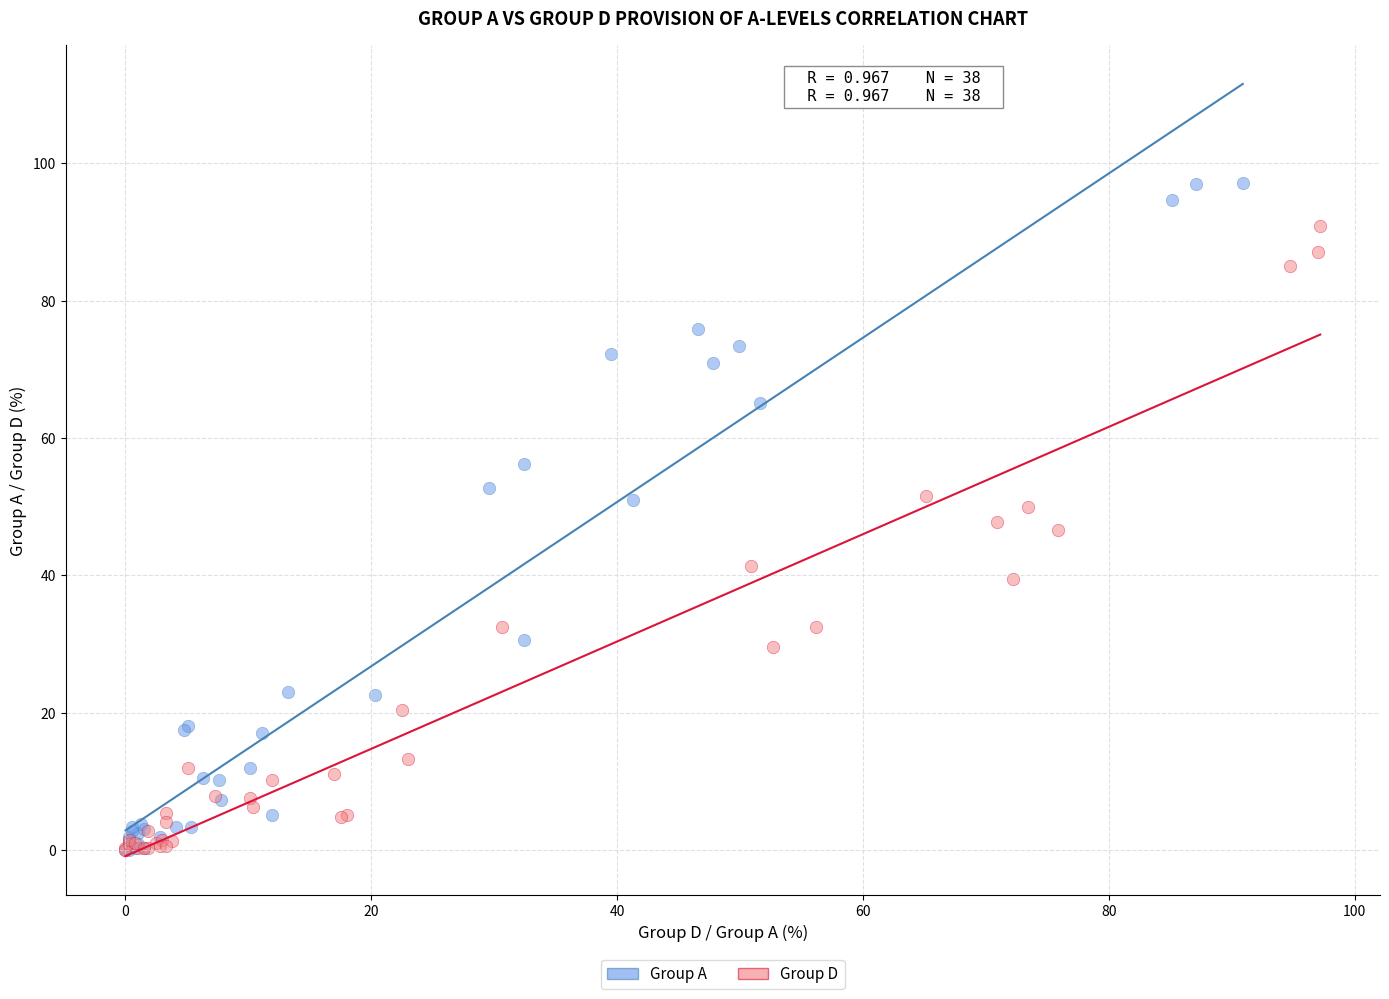

Which series contains the highest Y value?

Group A